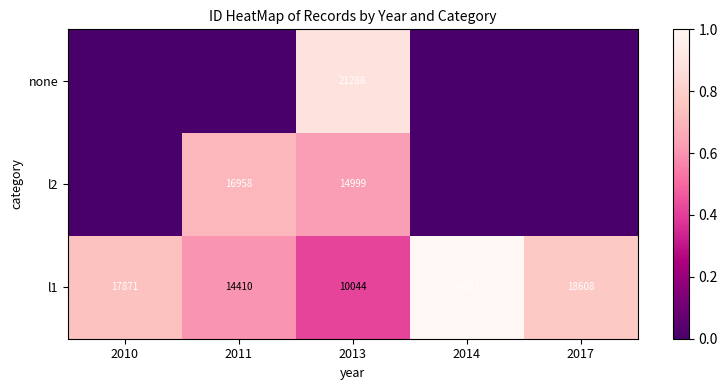

The l2 series shows 4874 at 2011. True or false?

False